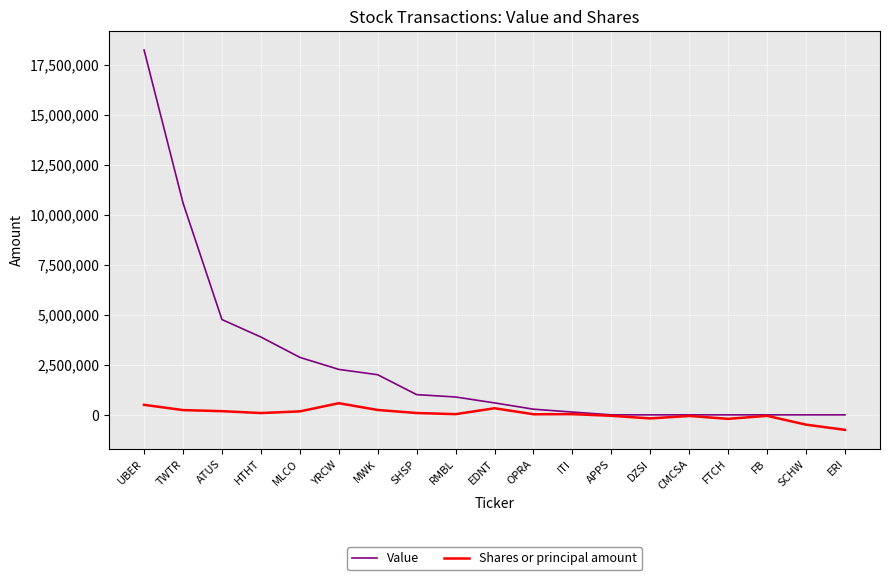

What position from the left is EDNT?

10